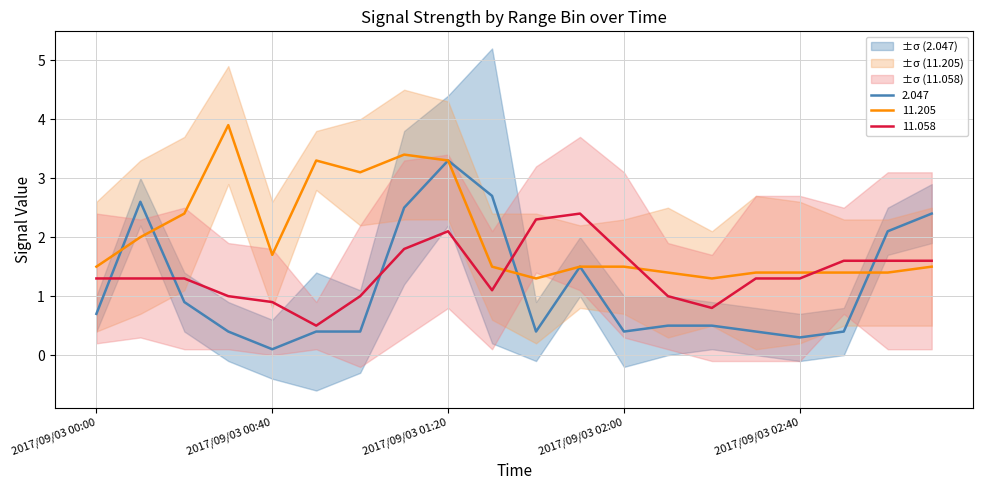

The 11.058 series shows 1.0 at 2017/09/03 00:30. True or false?

True